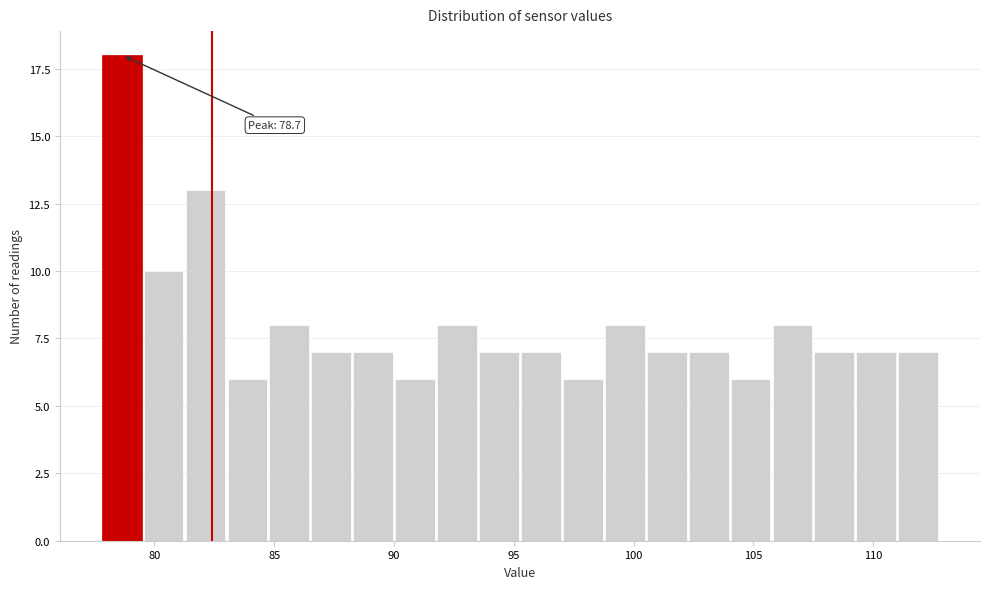

Read against the x-axis, roughly where is the centre of the tallest bar?

78.5